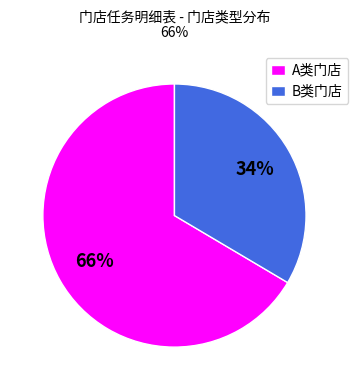

To the nearest percent, what percentage of the pie is A类门店?

66%